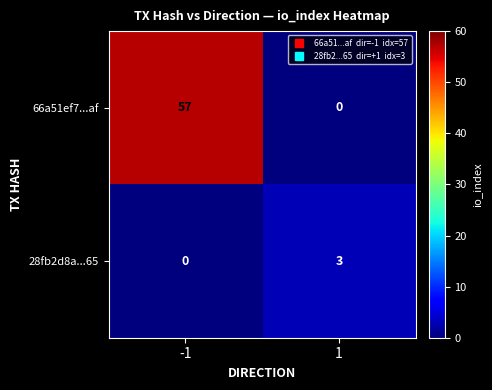

The value of 28fb2d8a...65 at 1 is 3. True or false?

True